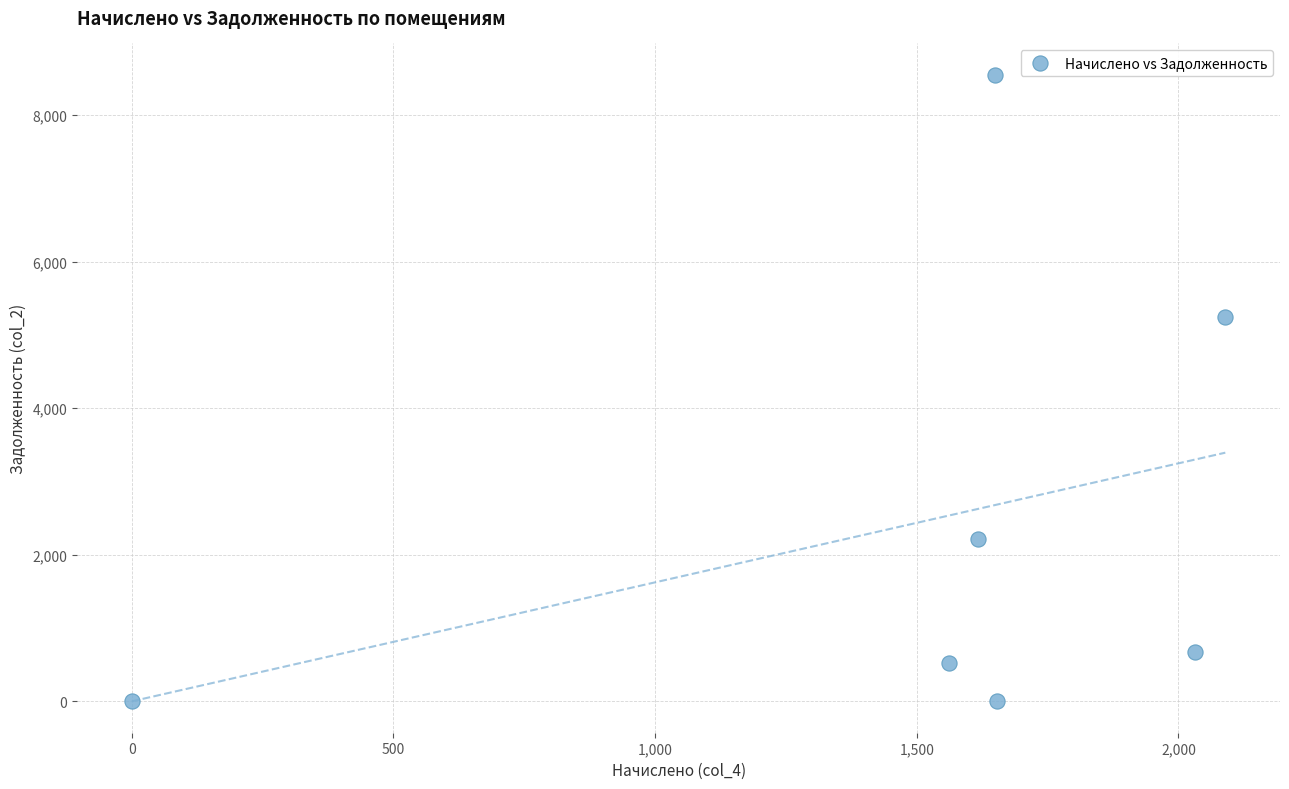

What Y value in the scatter plot is closest to 4274?

5250.8